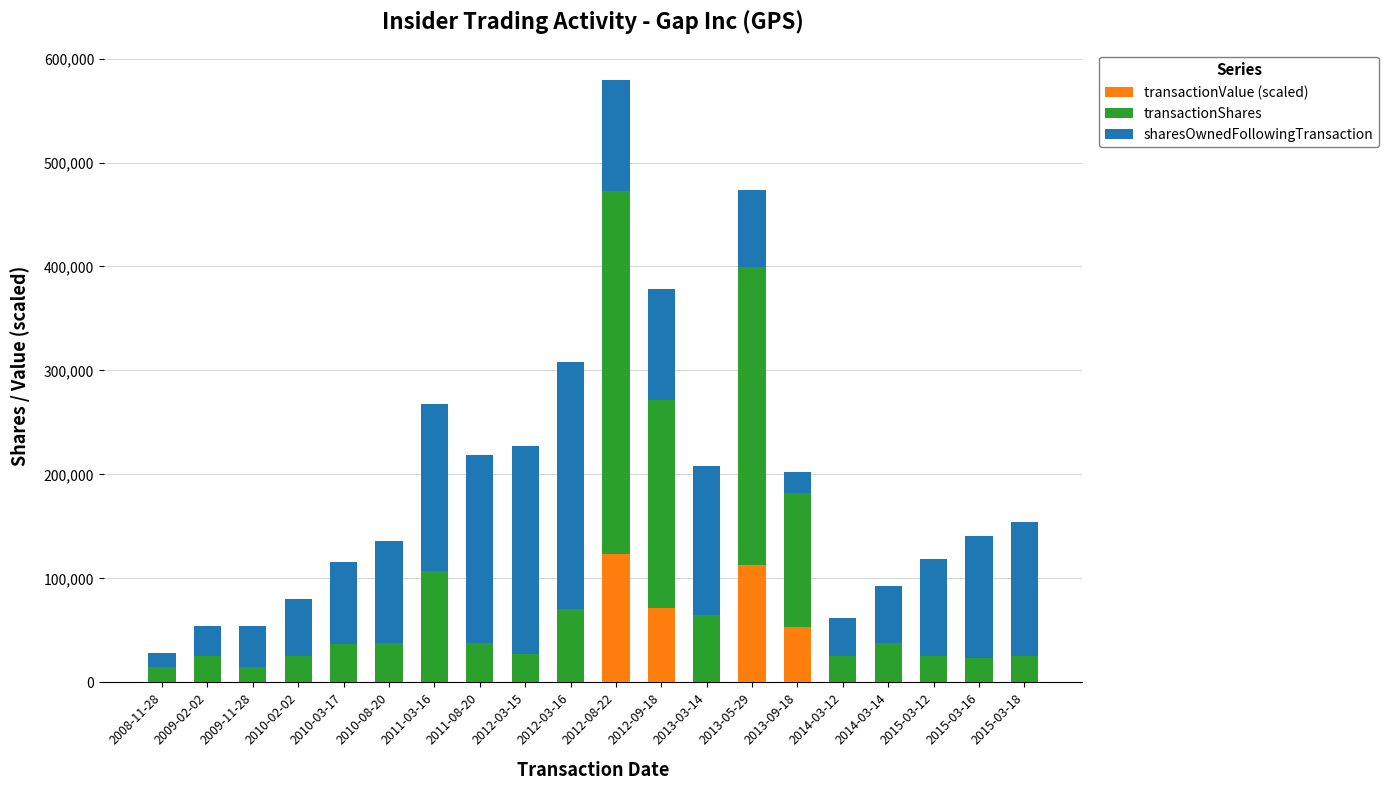

What is the sum of all transactionValue (scaled) values?

361938.7